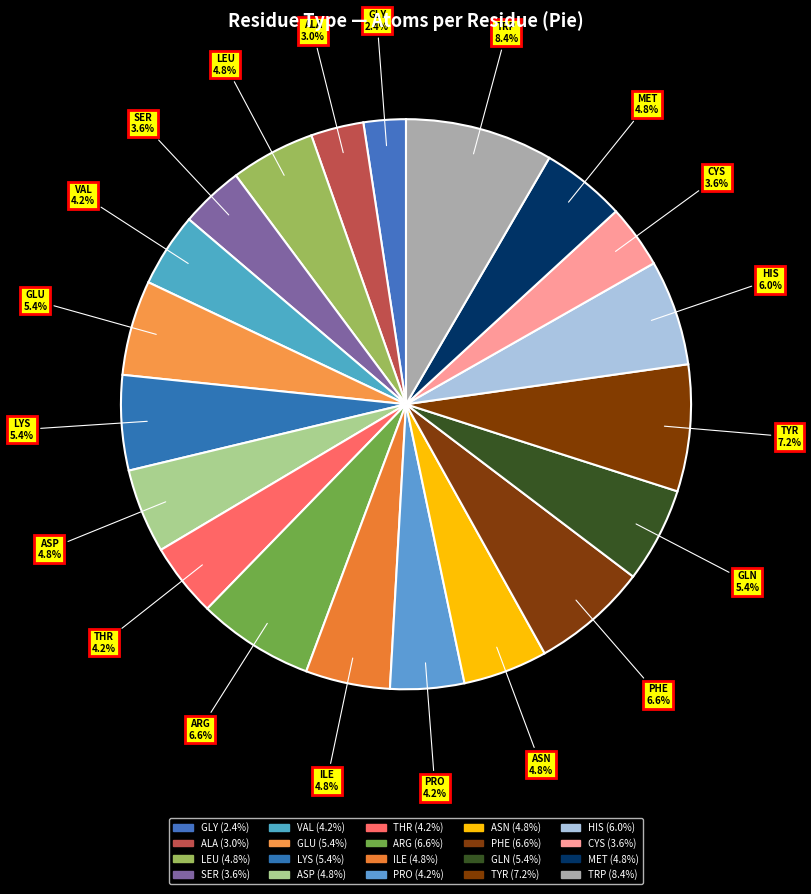

How many slices are in this pie chart?

20